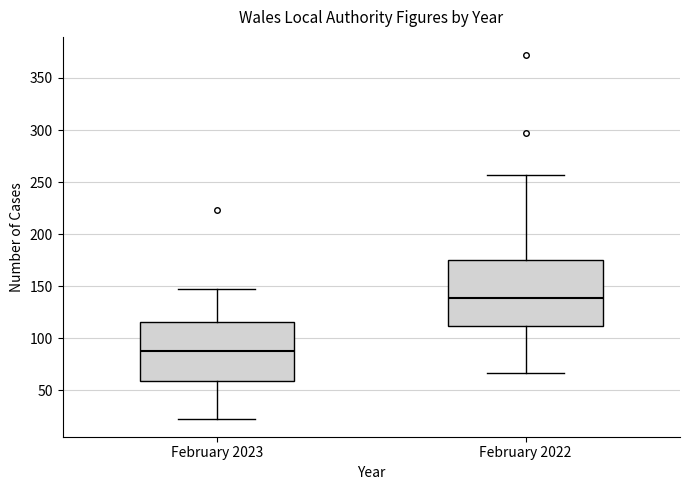

Which box has the highest median line?

February 2022